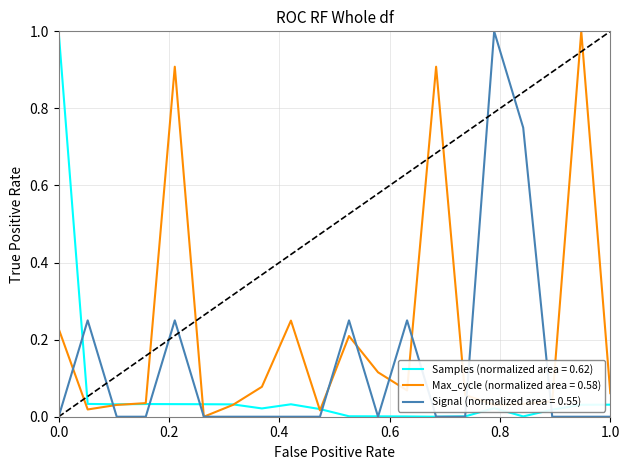

List the series in order of their overall mean, lowest first.

Samples (normalized area = 0.62), Signal (normalized area = 0.55), Max_cycle (normalized area = 0.58)